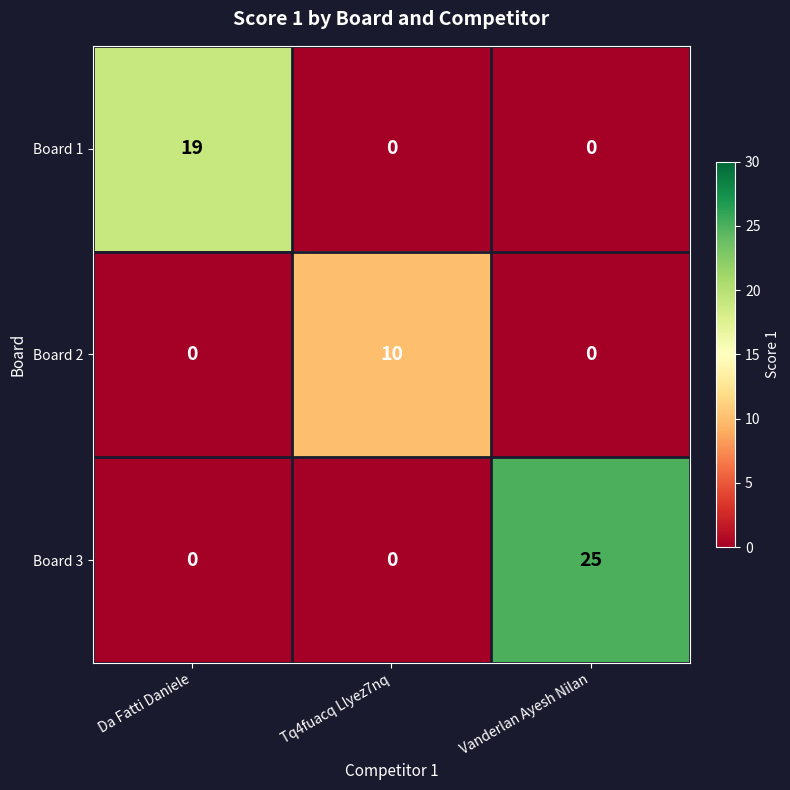

Is it true that Board 1 equals -7 at Vanderlan Ayesh Nilan?

False